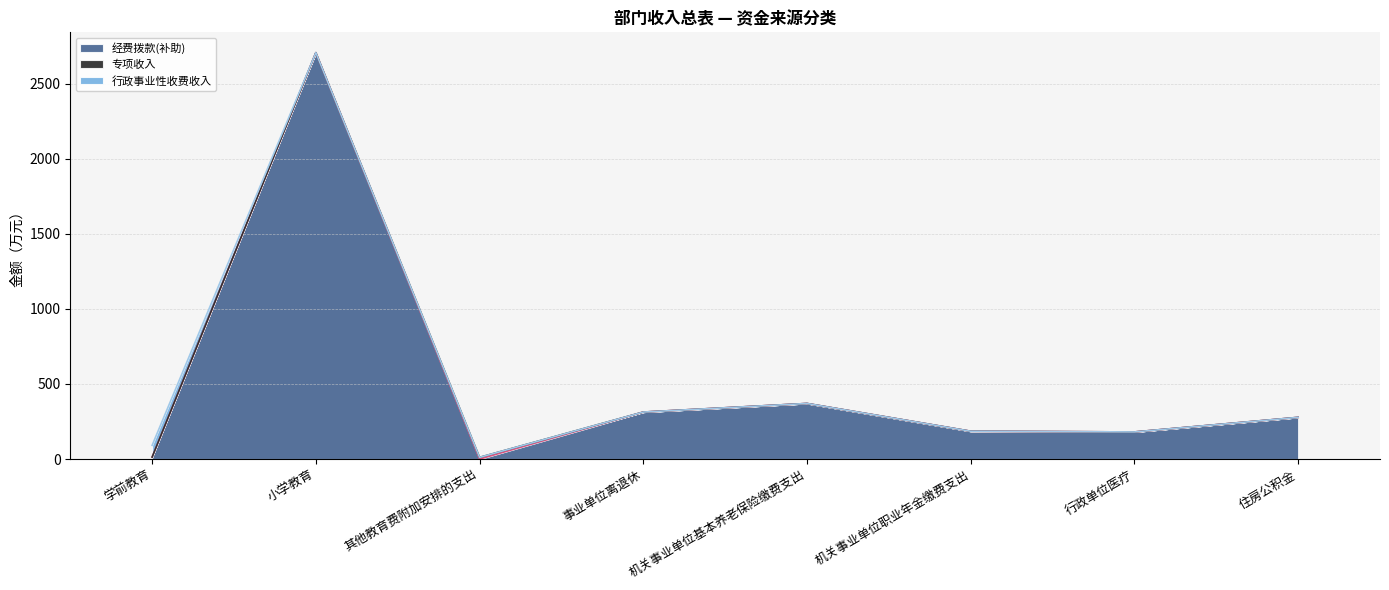

What is the label of the 4th point from the left?

事业单位离退休